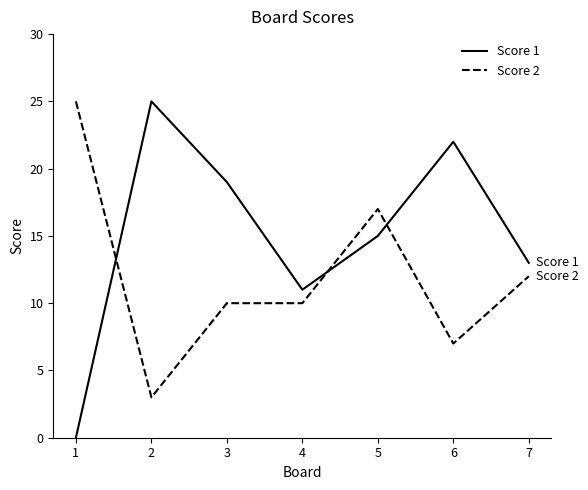

Is it true that Score 1 equals 35 at 6?

False